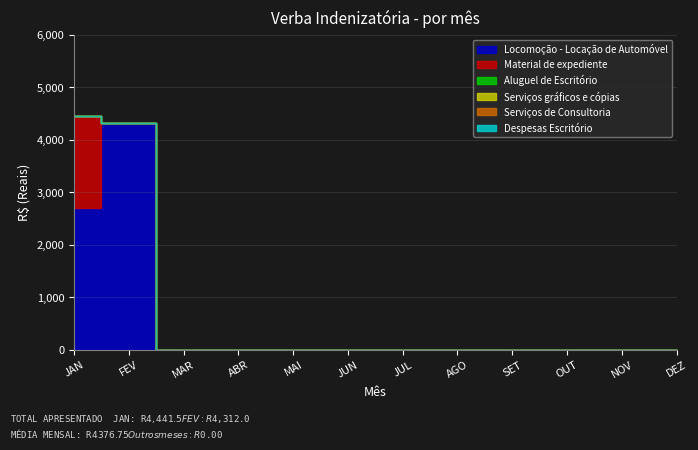

True or false: Aluguel de Escritório and Locomoção - Locação de Automóvel intersect in this chart.

False